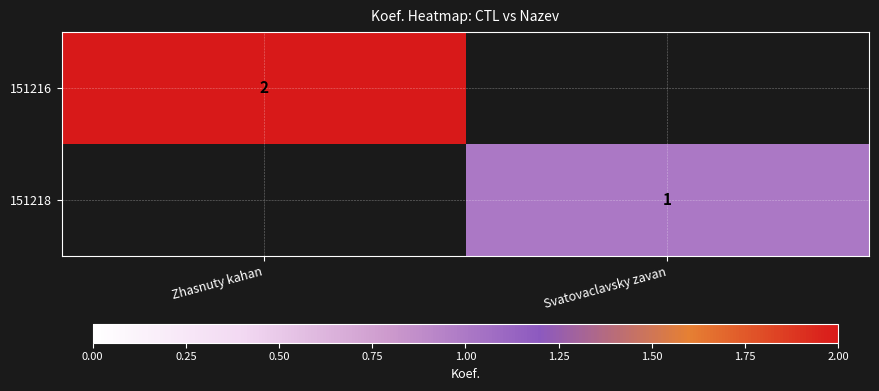

The 151218 series shows 1 at Svatovaclavsky zavan. True or false?

True